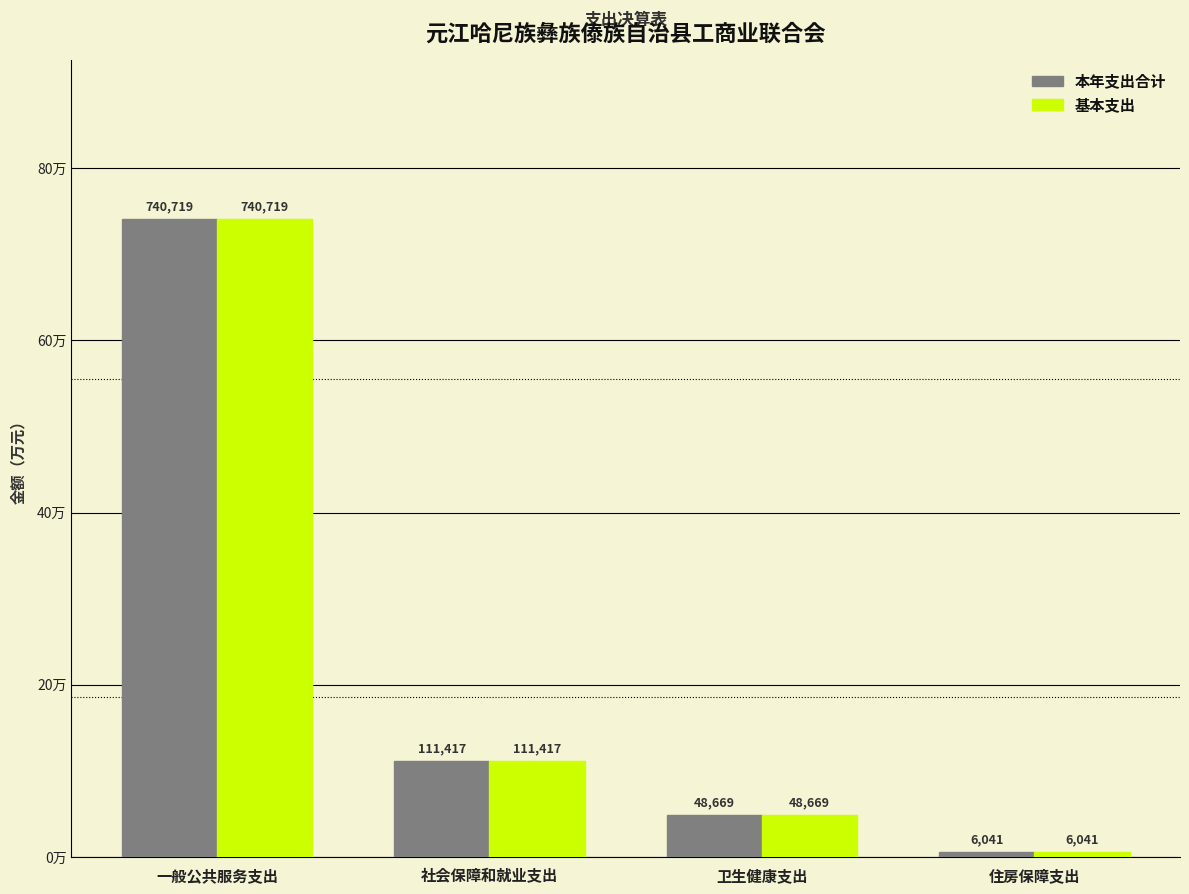

Are the bars grouped side by side (vs. stacked)?

Yes